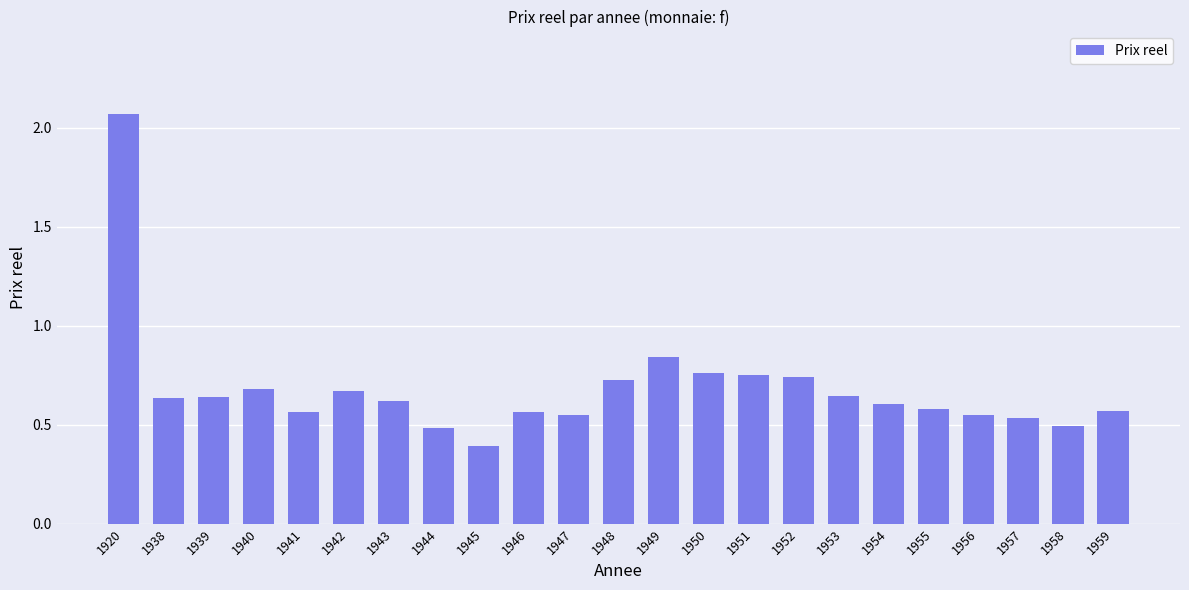

What is the change in value from 1944 to 1945?

-0.1